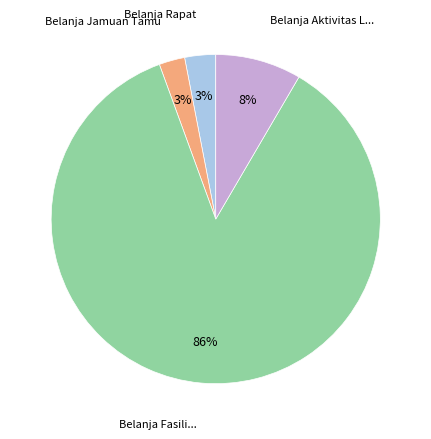

How many slices are in this pie chart?

4